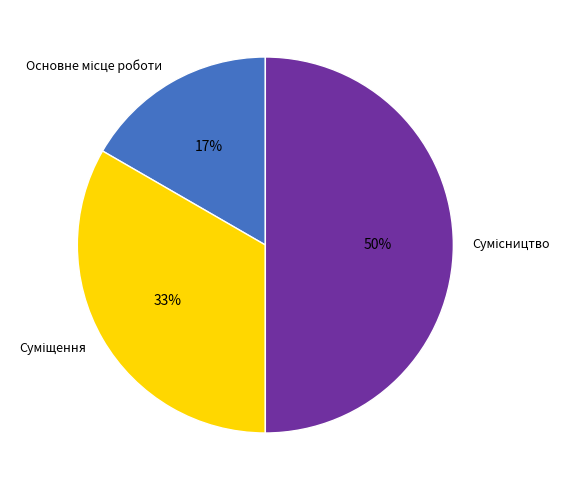

To the nearest percent, what is the average slice percentage?

33%